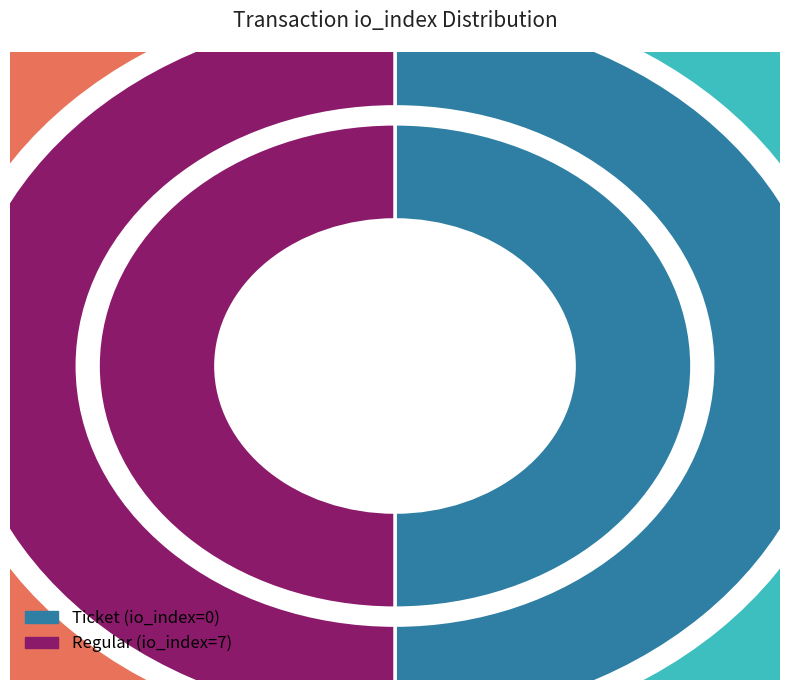

Which slice is the smallest?

Ticket